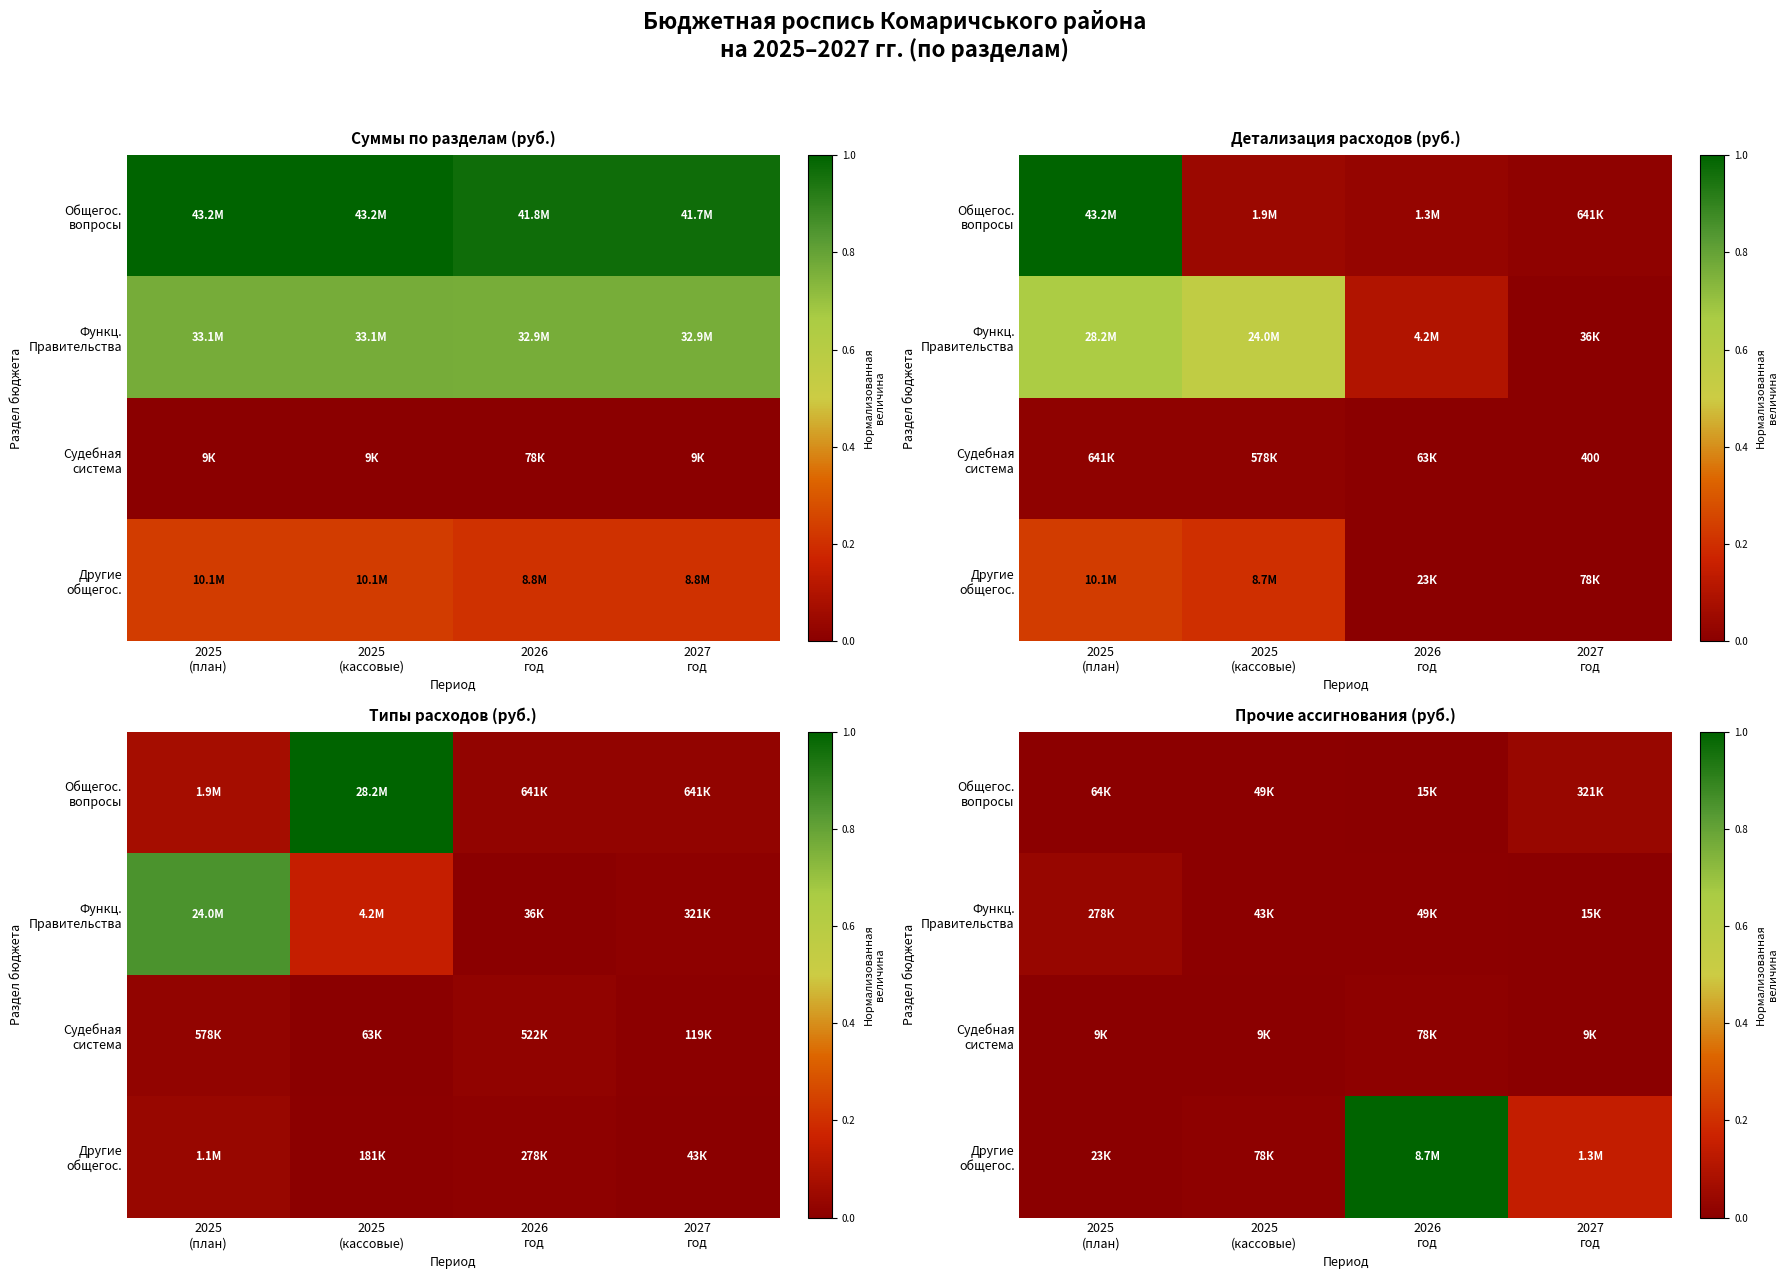

Between 2026
год and 2025
(план), which is larger?

2025
(план)